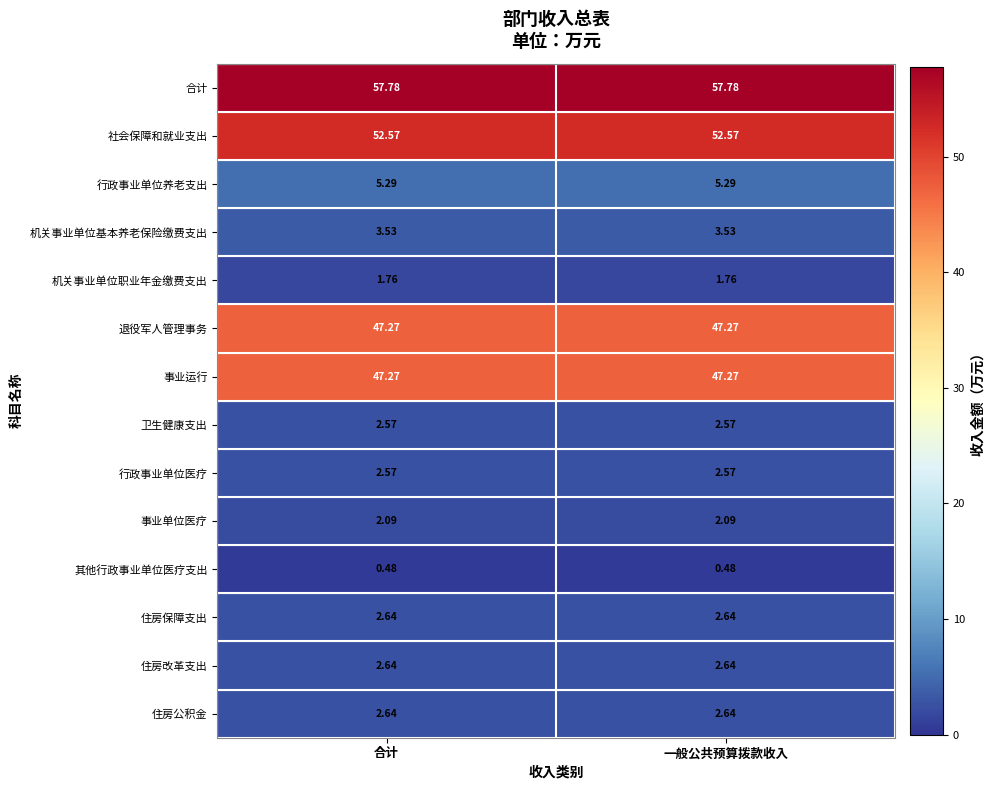

Which series has the largest total across all categories?

合计